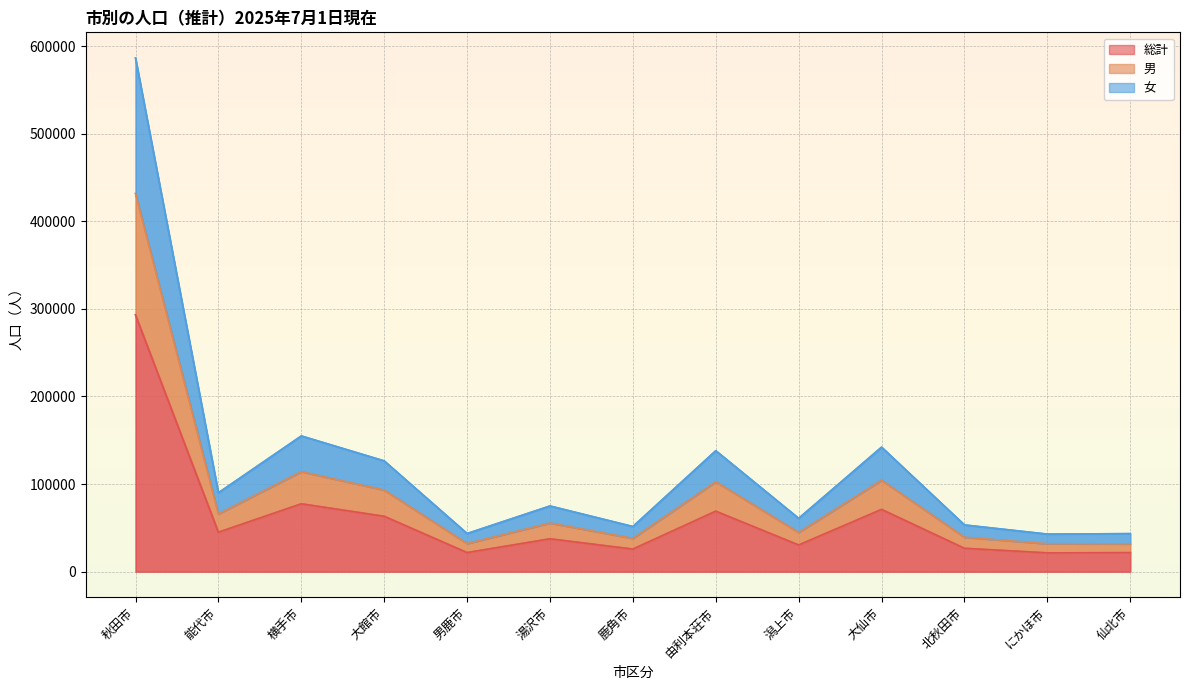

What is the spread (max minus min) of values at 秋田市?

293176